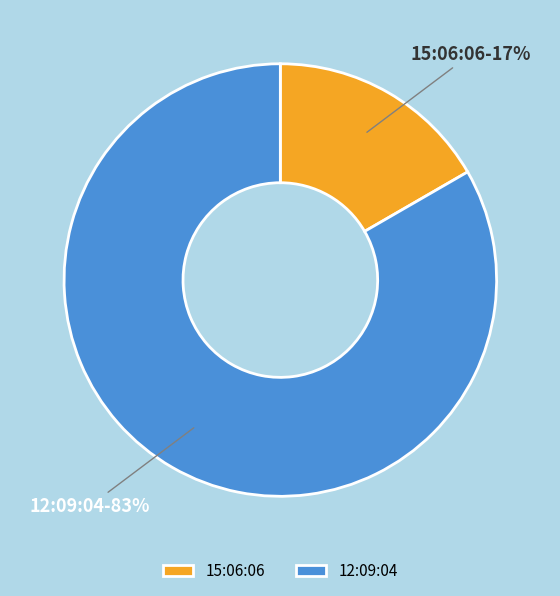

To the nearest percent, what is the average slice percentage?

50%